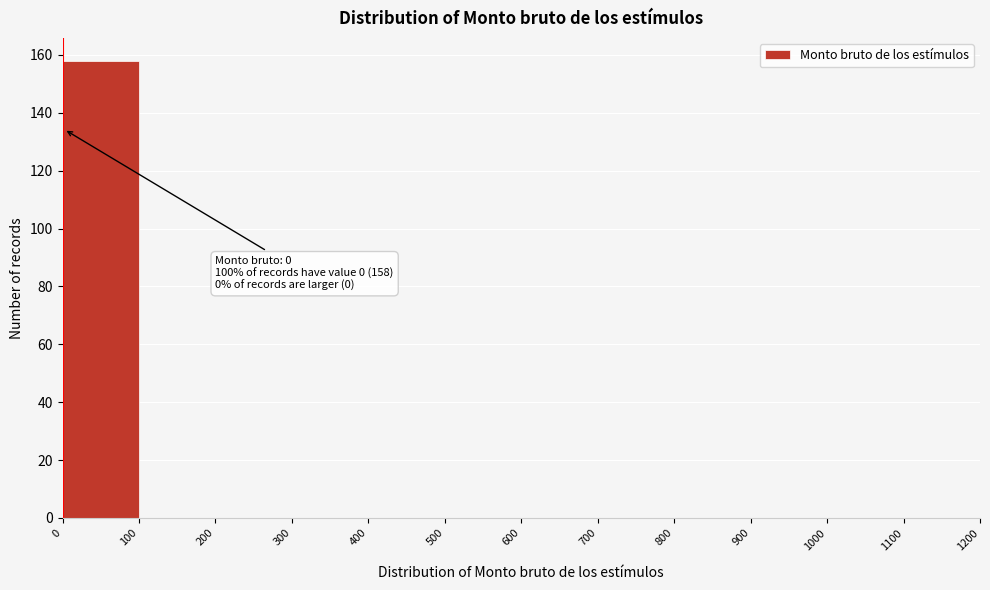

Over which range of the x-axis is the bar tallest?

0 to 100